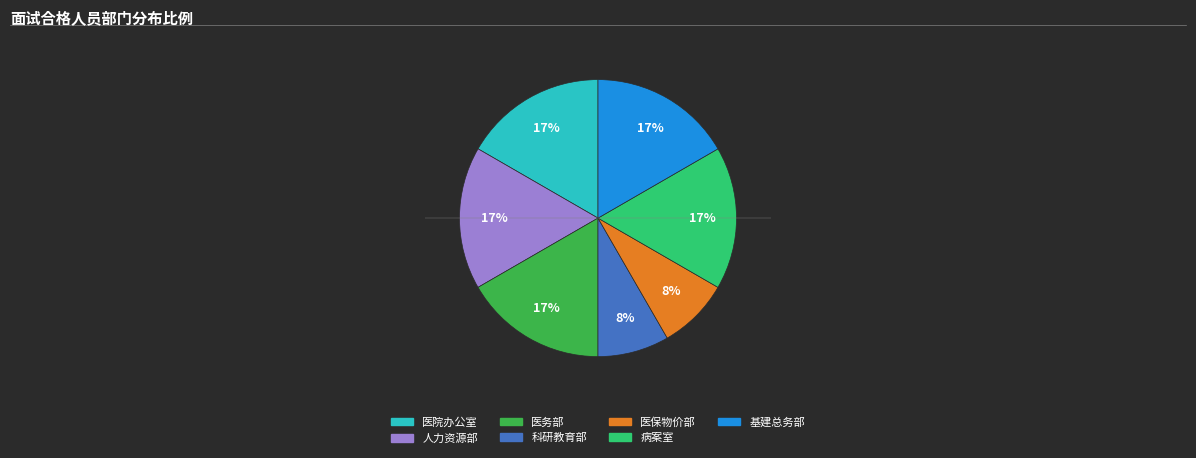

True or false: 基建总务部 accounts for 17% of the total.

True